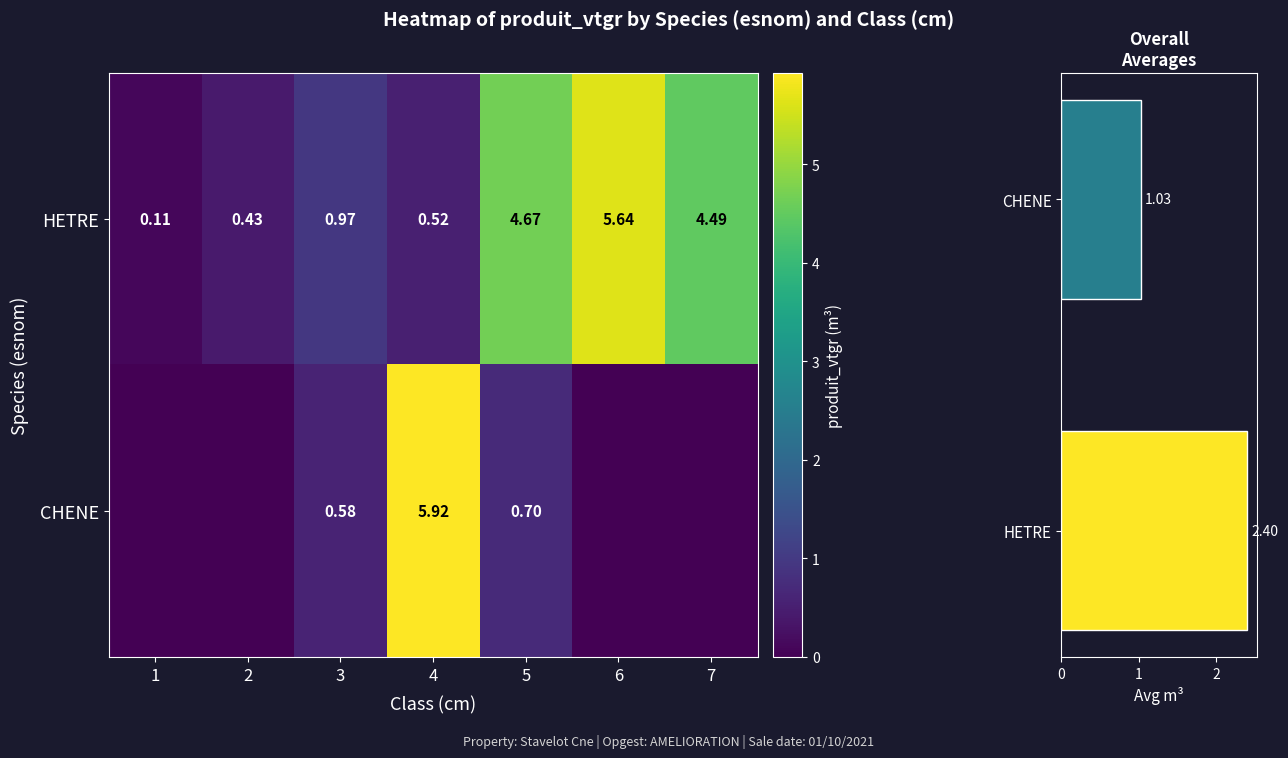

At which label does CHENE reach its peak?

4